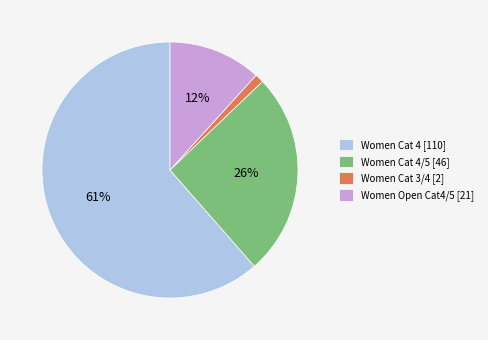

Which slice is the largest?

Women Cat 4 [110]